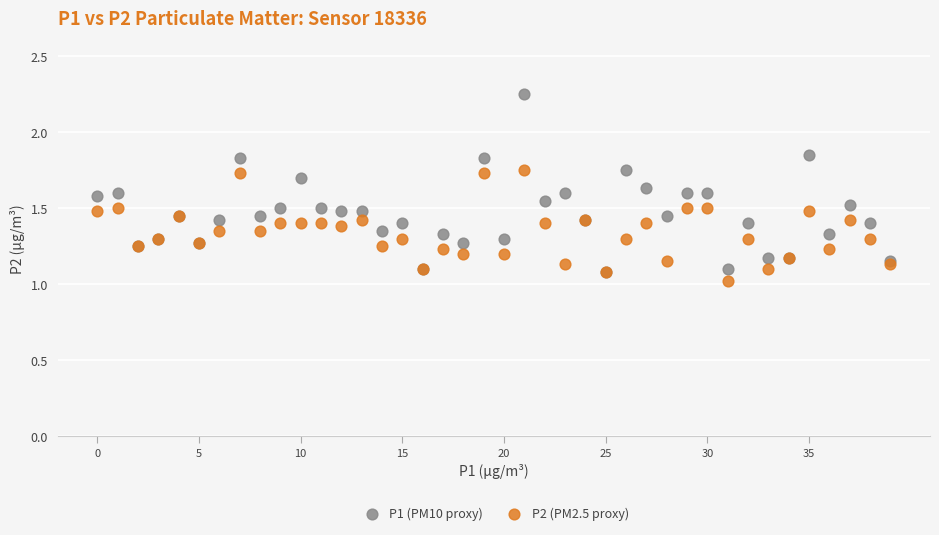

Which series contains the lowest Y value?

P2 (PM2.5 proxy)